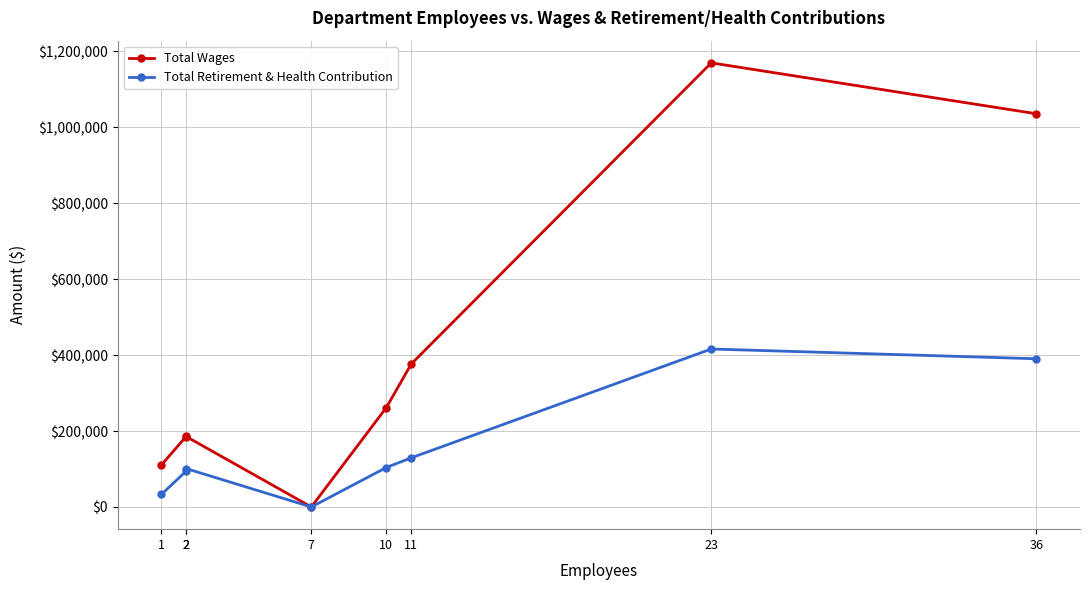

Rank the categories by Total Retirement & Health Contribution value from lowest to highest.

7, 1, 2, 2, 10, 11, 36, 23